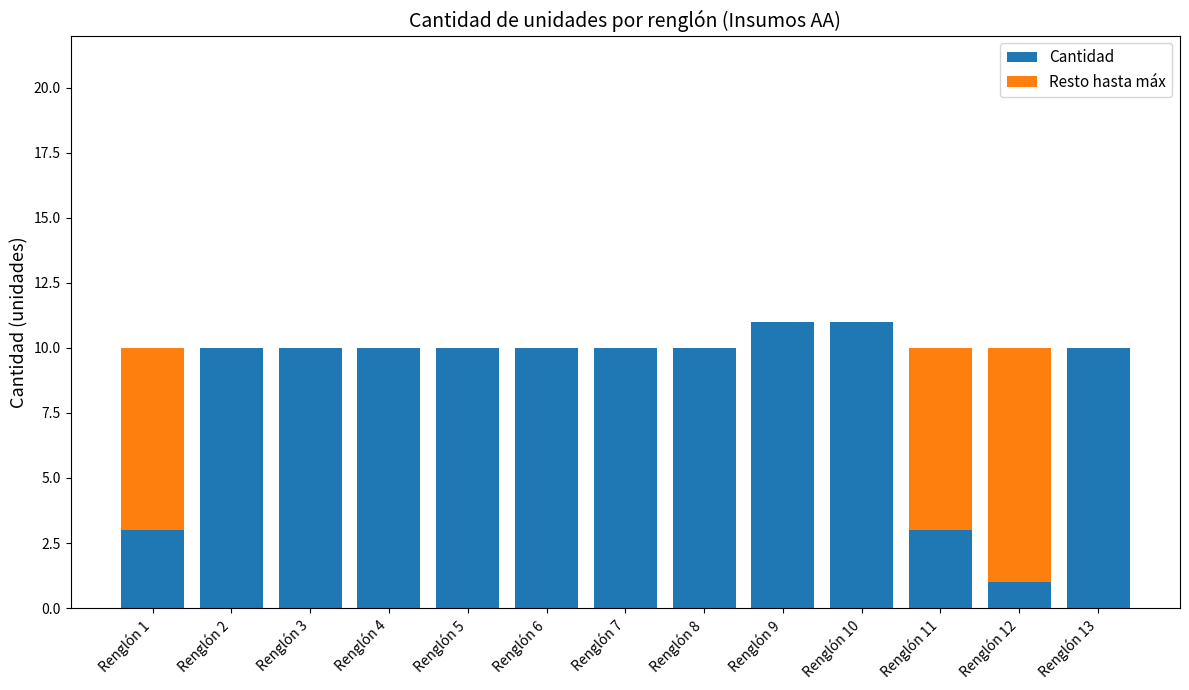

Does the chart contain stacked bars?

Yes